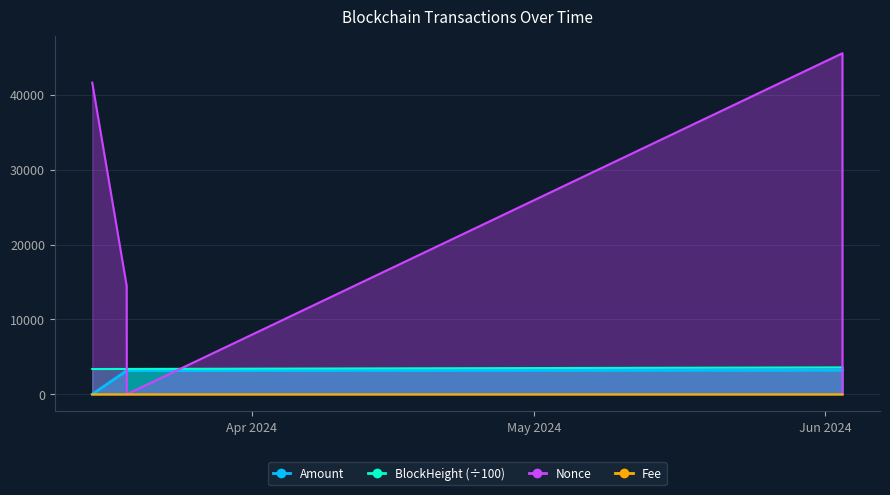

How many lines are shown in the chart?

4